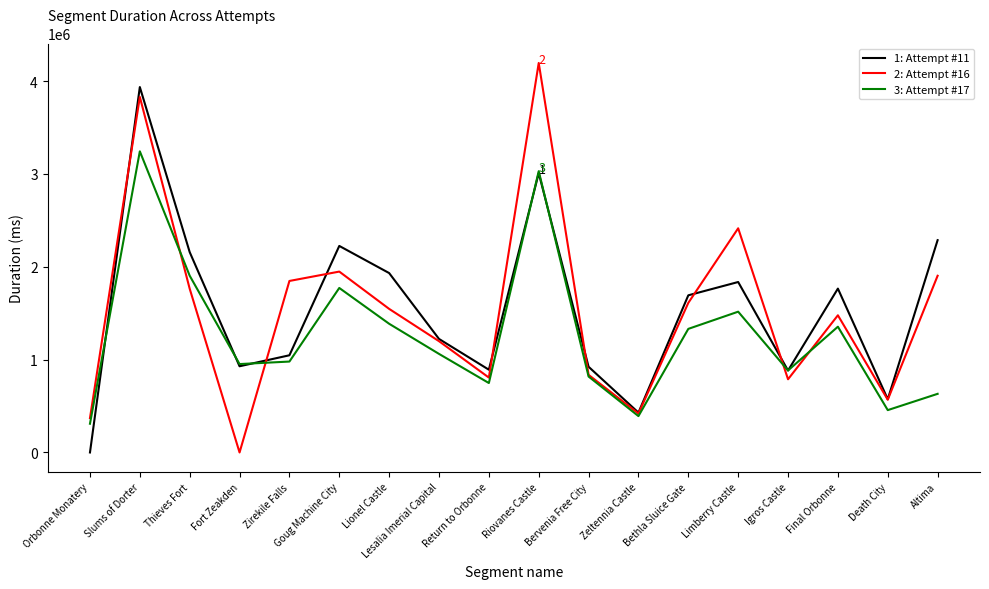

At which category is the sum across all series the highest?

Slums of Dorter